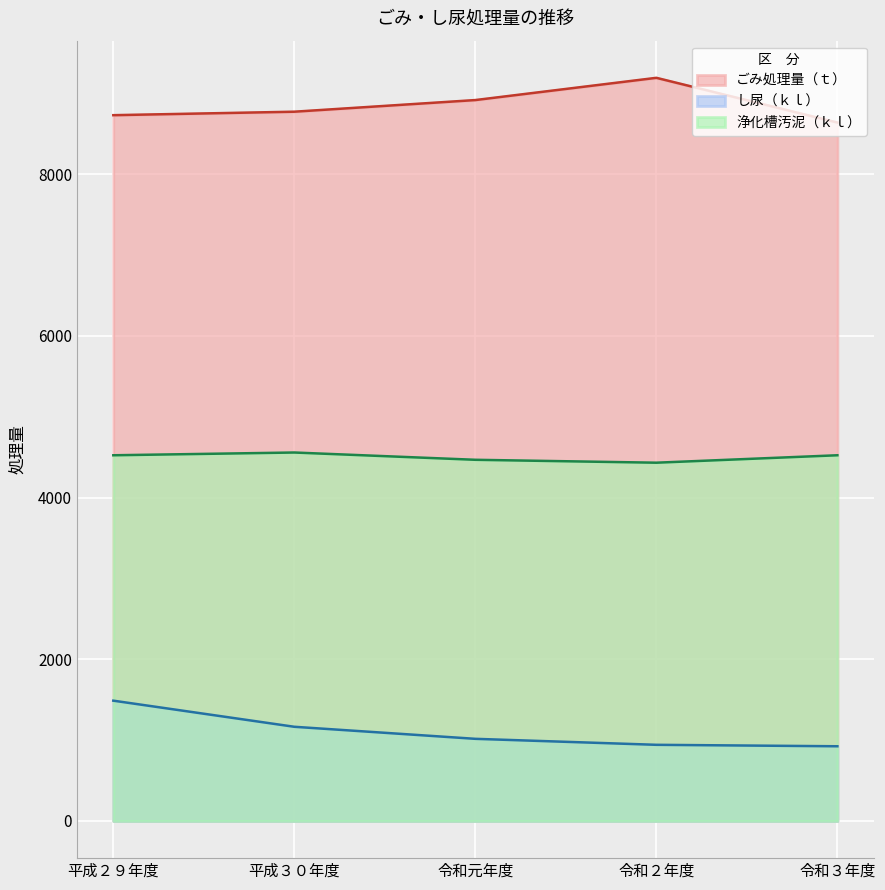

Does the chart display data point markers on the line(s)?

No